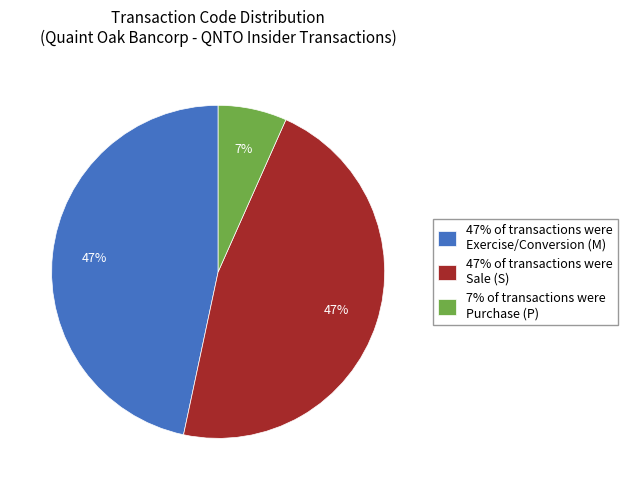

Which slice is the smallest?

7% of transactions were Purchase (P)